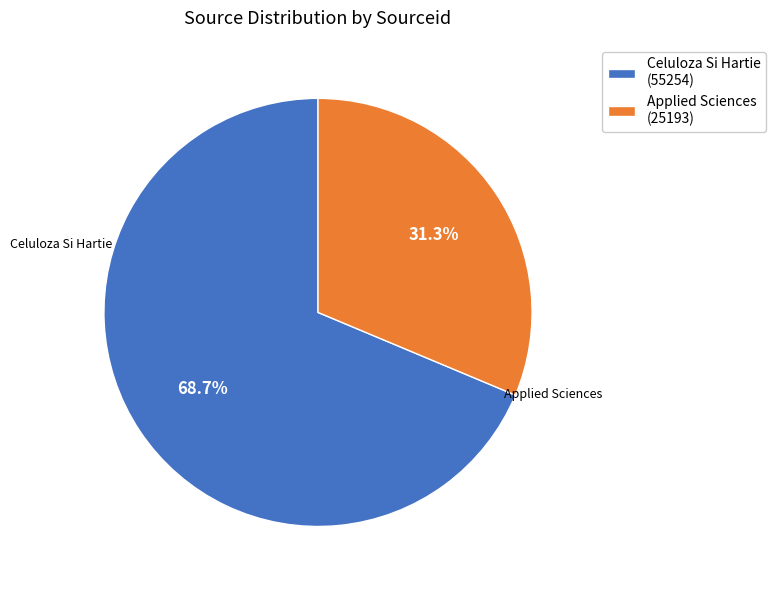

Is it true that Applied Sciences is 31% of the pie?

True